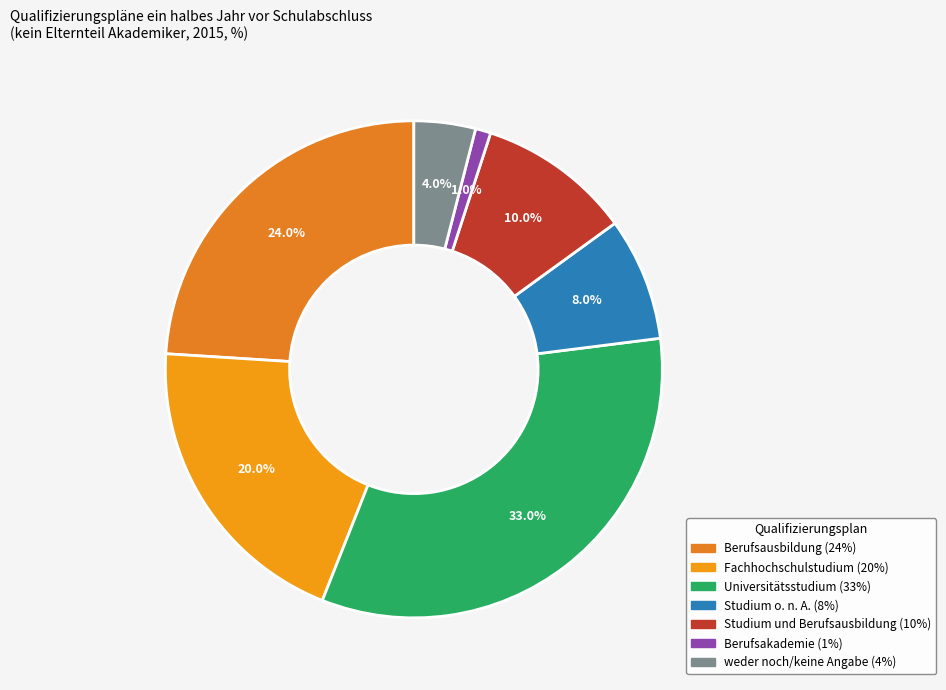

To the nearest percent, what is the difference between the largest and smallest slice percentages?

32%